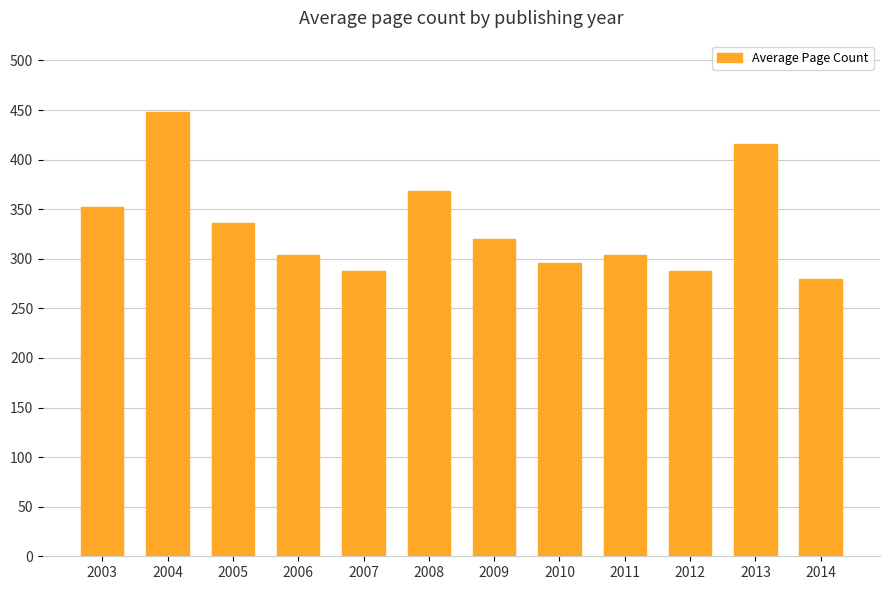

Reading left to right, list all the values displayed in this chart.

2003=352	2004=448	2005=336	2006=304	2007=288	2008=368	2009=320	2010=296	2011=304	2012=288	2013=416	2014=280